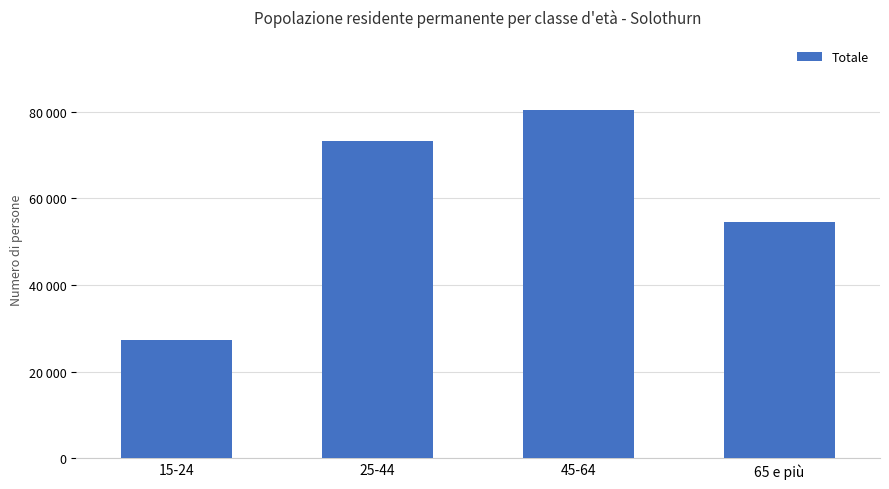

What is the ratio of the value at 65 e più to the value at 45-64?

0.7